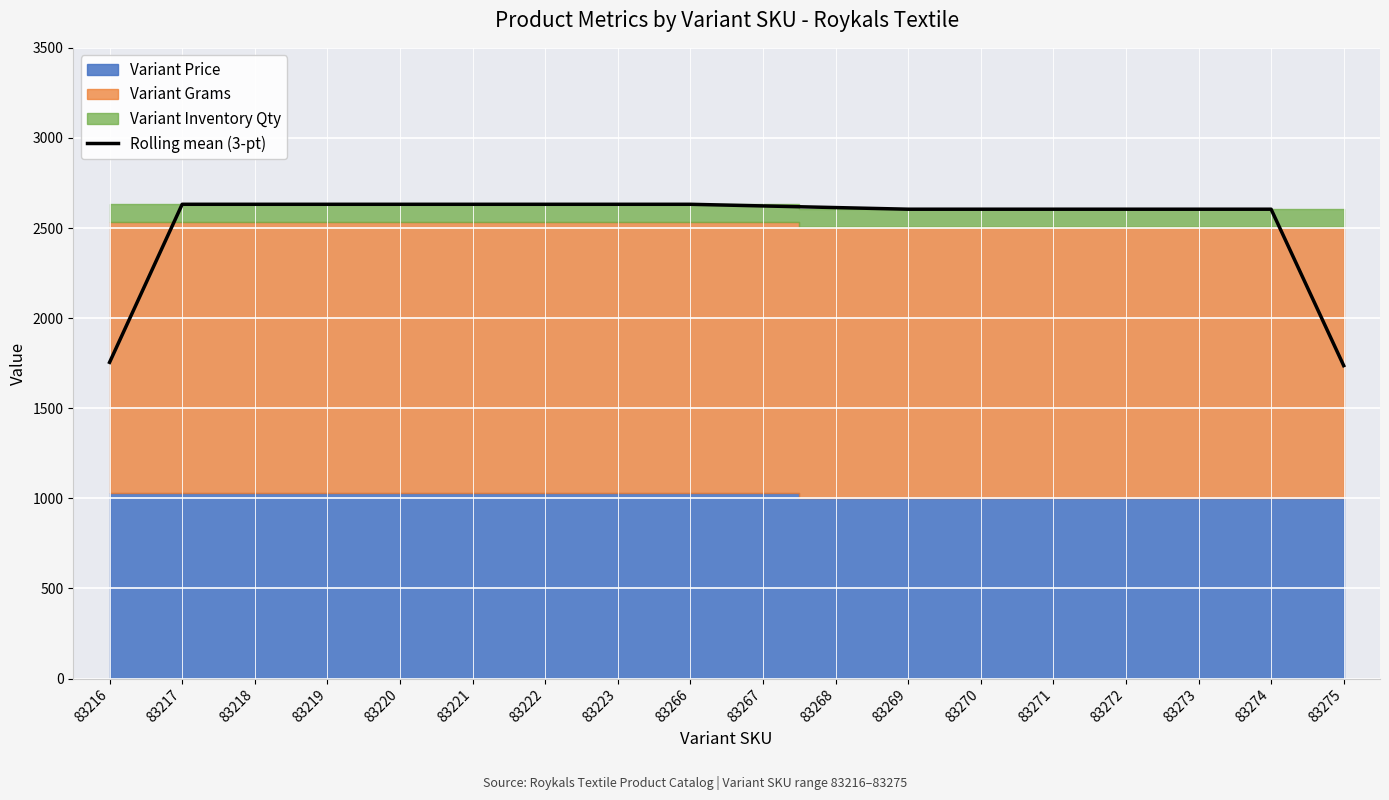

What is the smallest value displayed?

1736.3